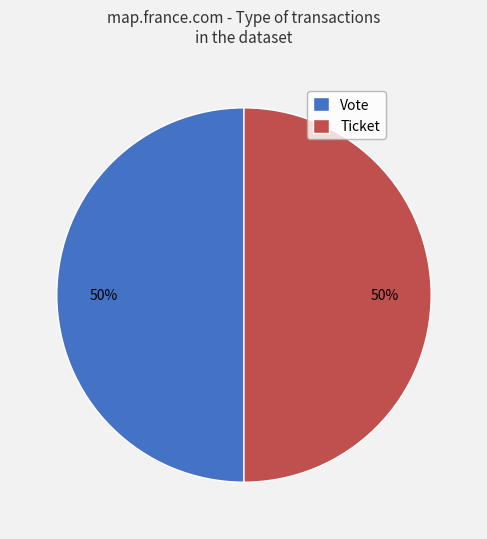

How many slices are in this pie chart?

2